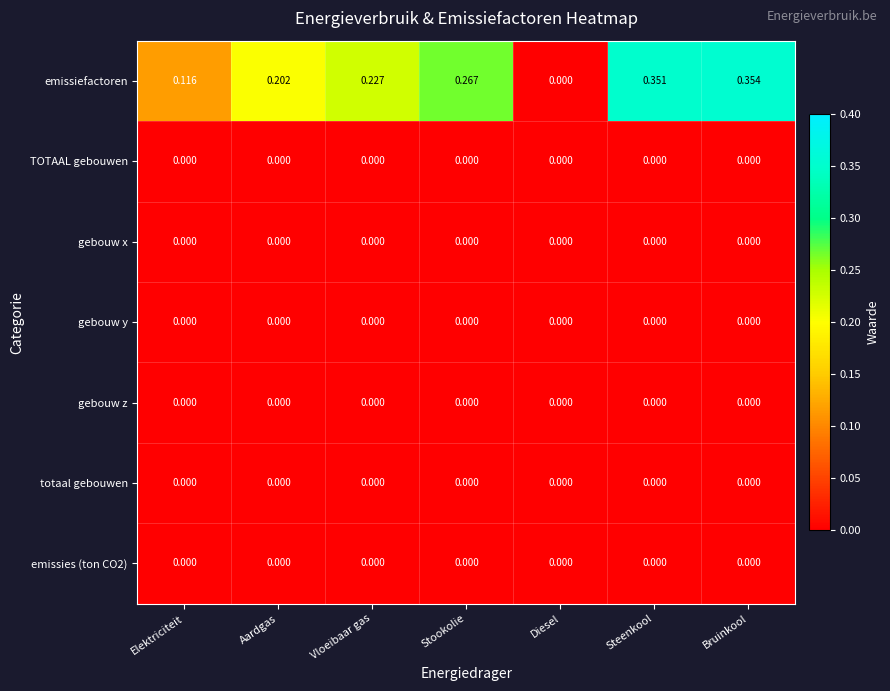

Which series has the largest total across all categories?

emissiefactoren